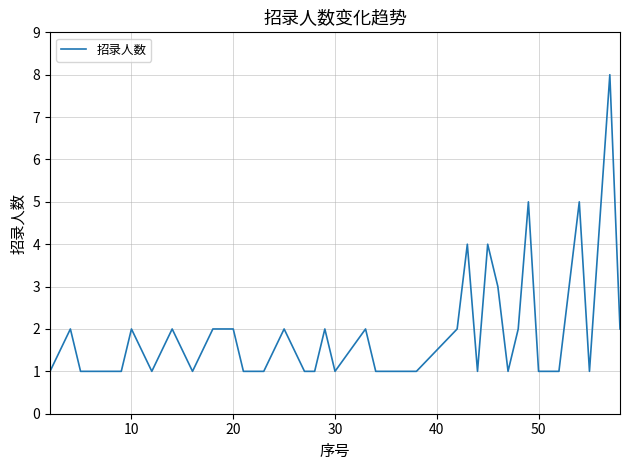

Count the values in the range 1 to 2.

33